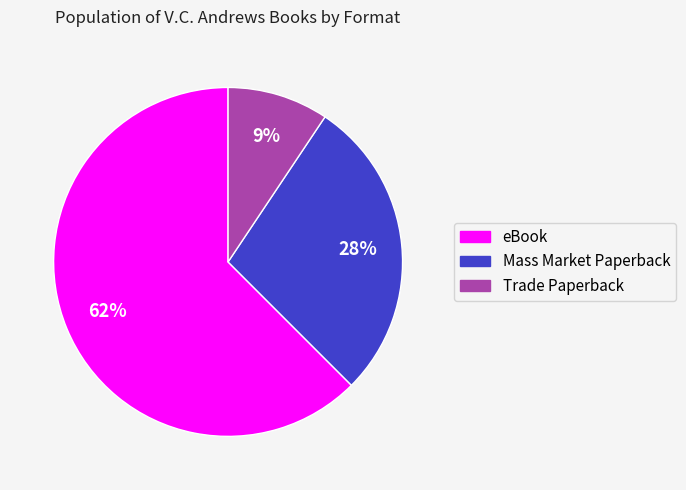

Which slice represents more than half of the pie?

eBook